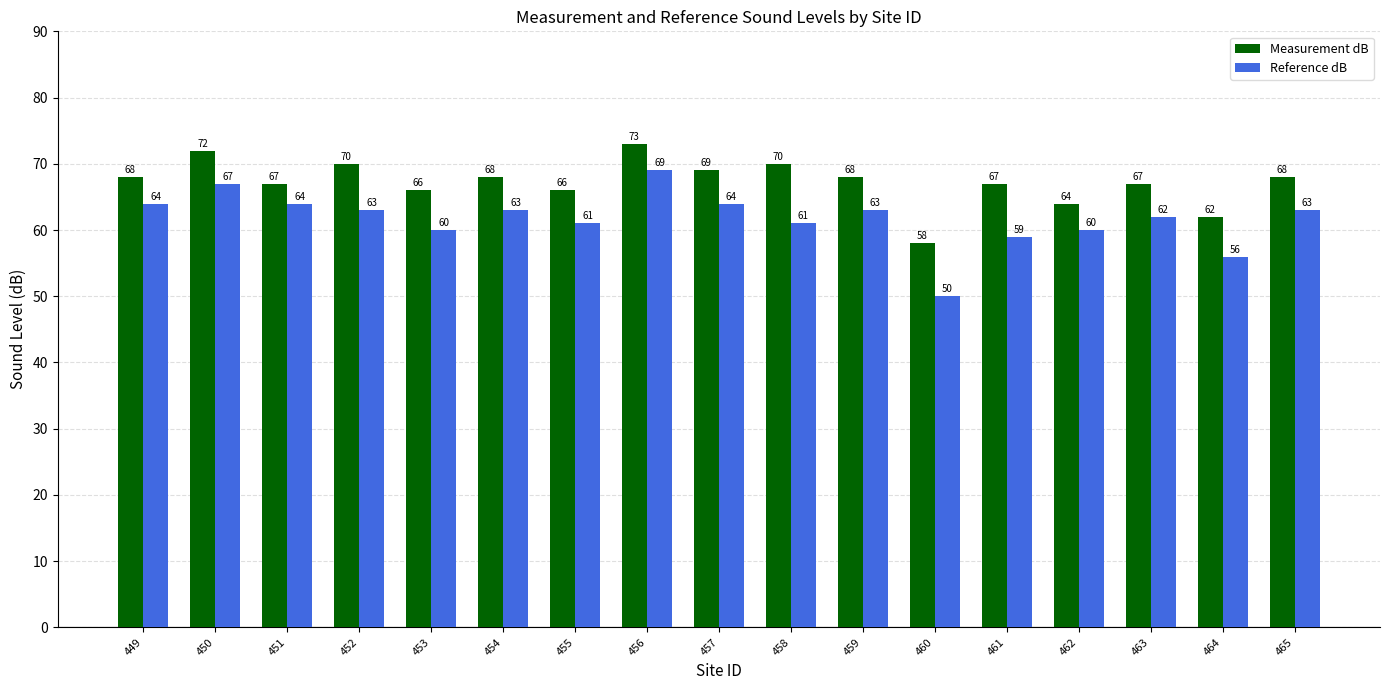

What is the value of the Measurement dB bar at the 17th from the left?

68